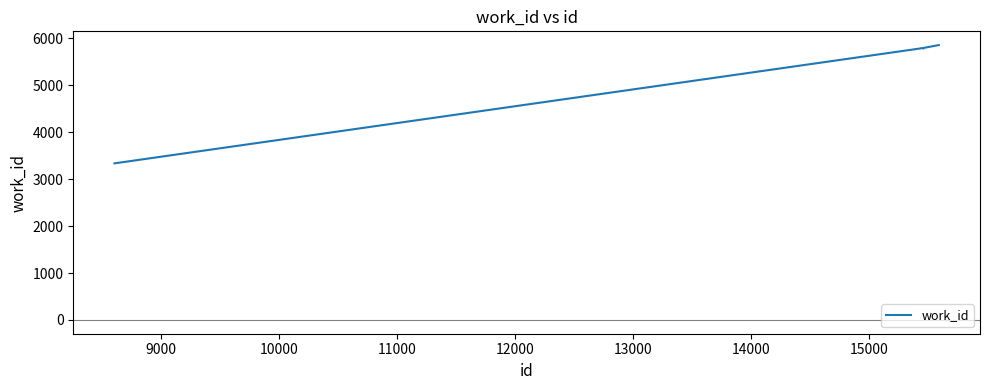

How many lines are shown in the chart?

1